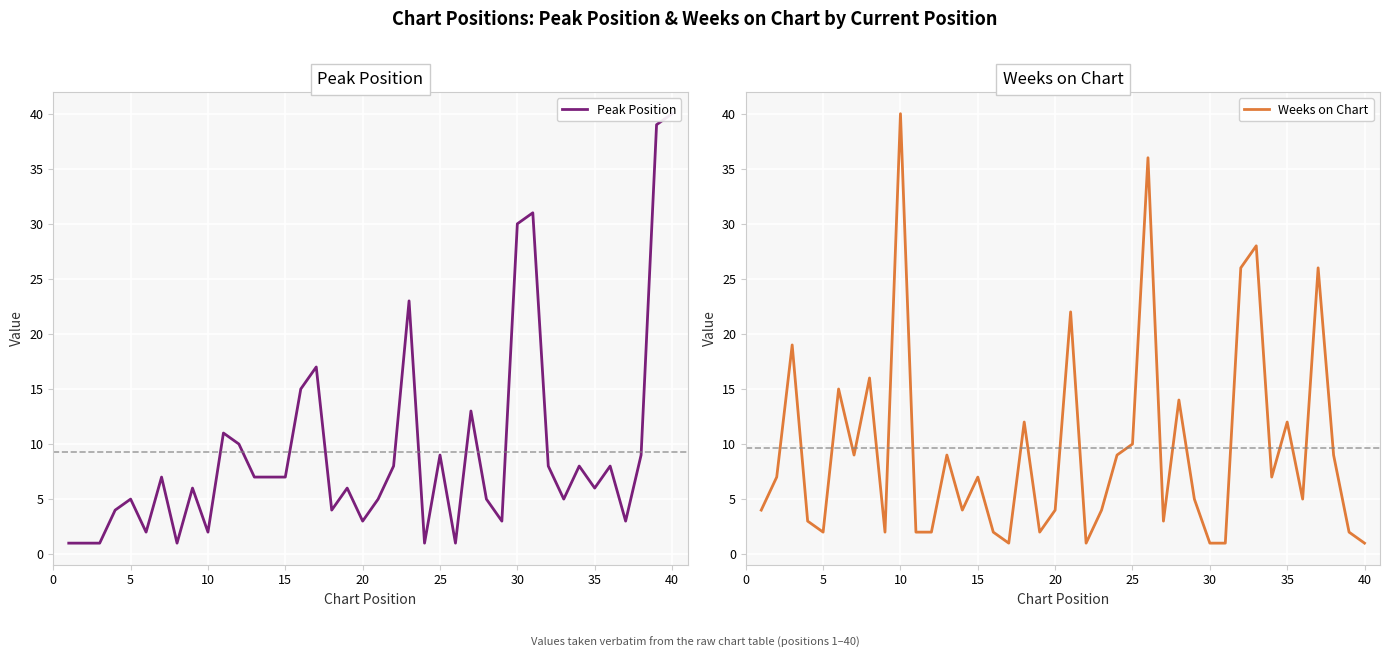

Which category has the highest value in the Weeks on Chart series?

10